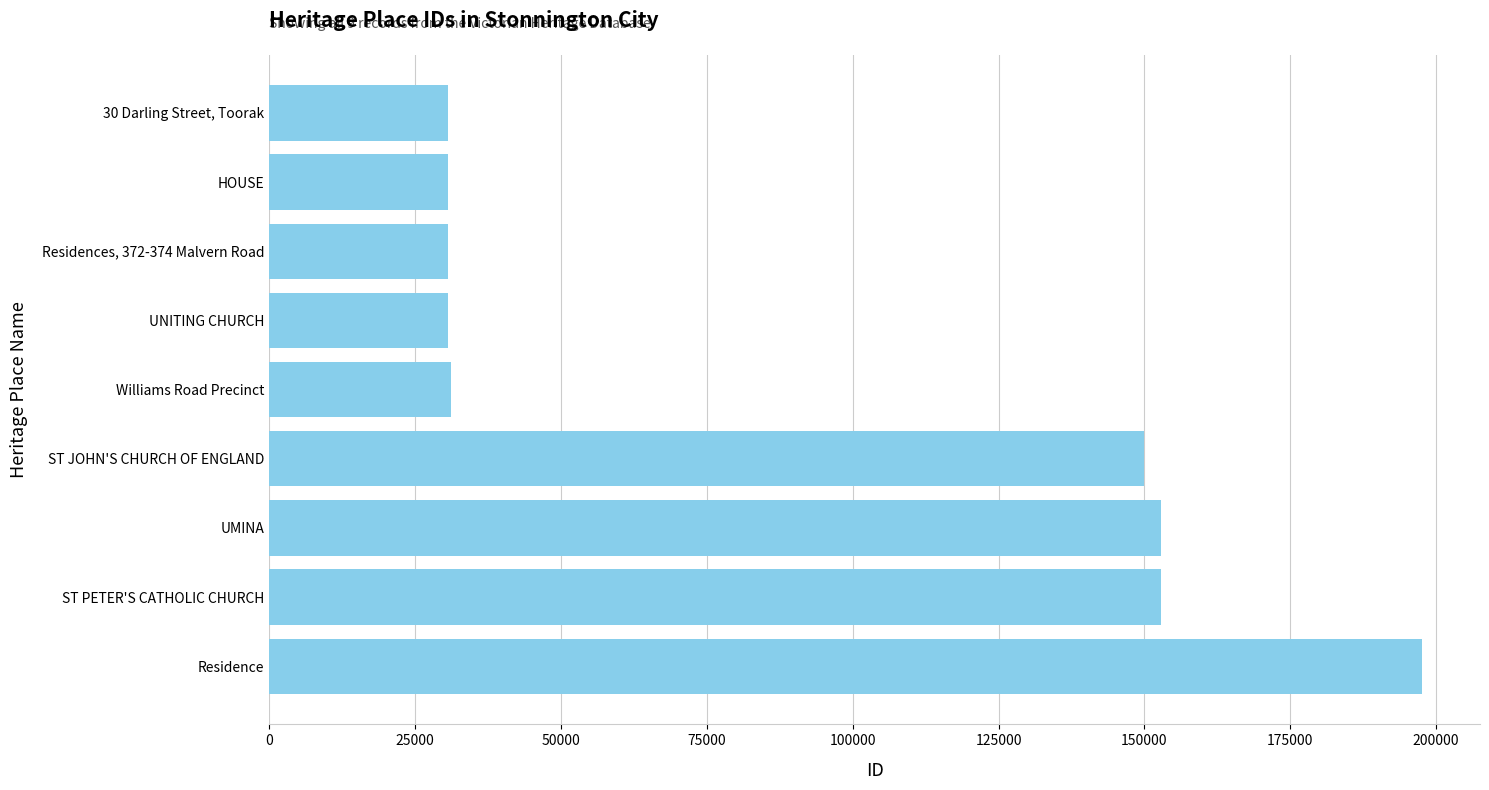

How many values are below 31194?

4